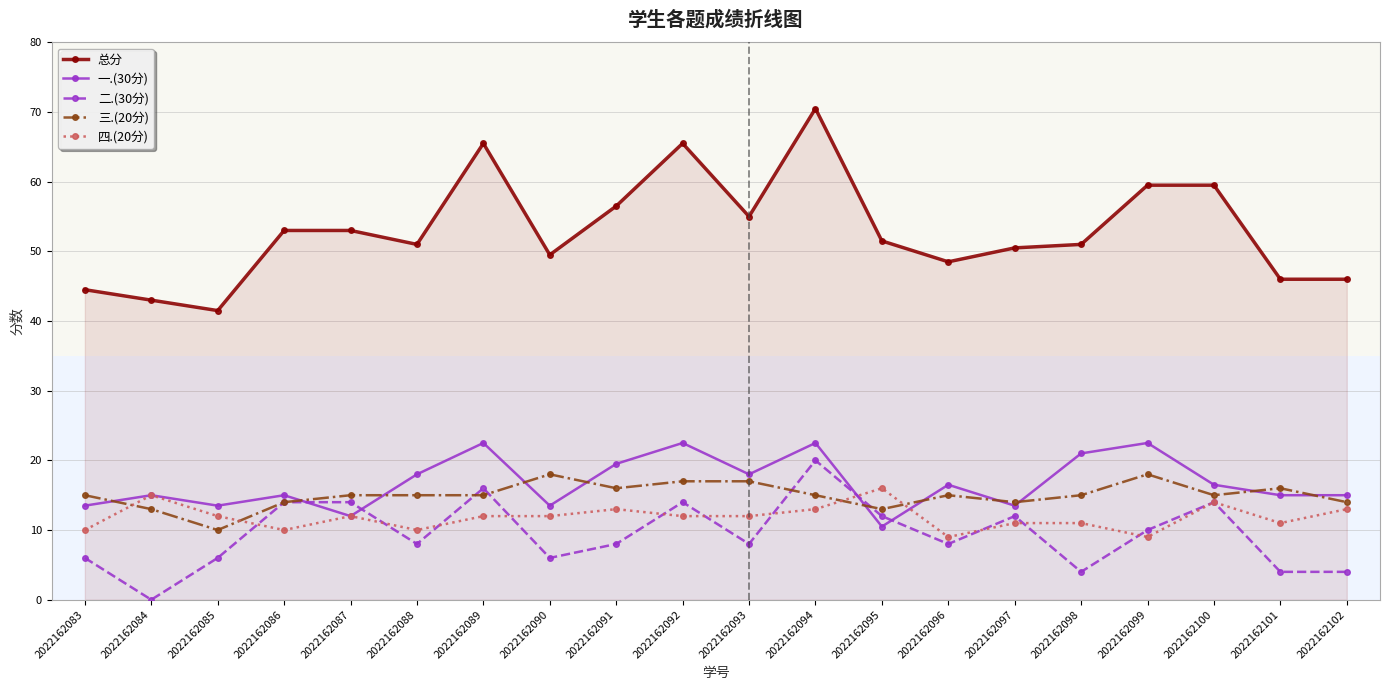

What are all the series names shown in the legend?

总分, 一.(30分), 二.(30分), 三.(20分), 四.(20分)